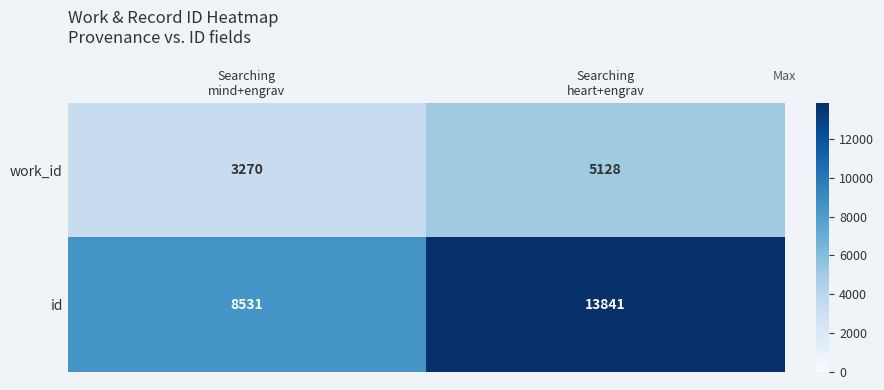

What is the spread (max minus min) of values at Searching
heart+engrav?

8713